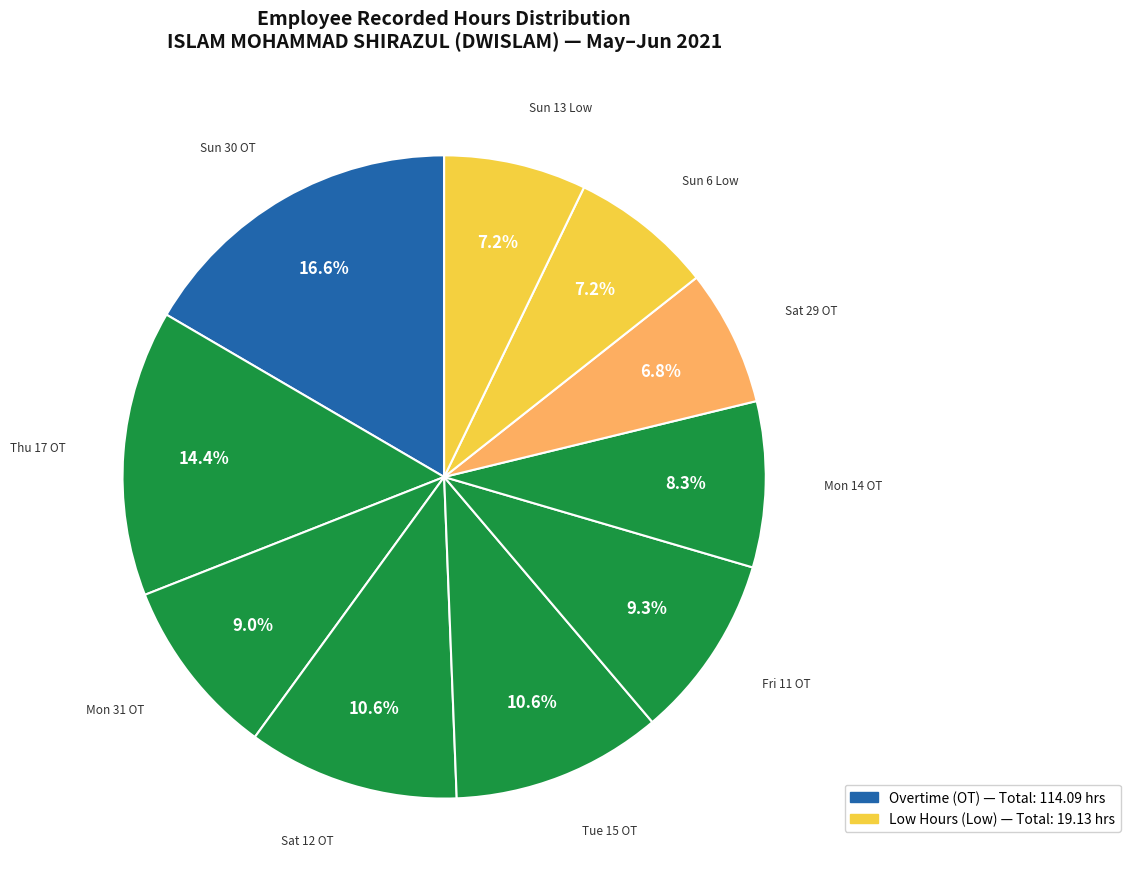

What is the largest slice in the pie chart?

30-Sun OT